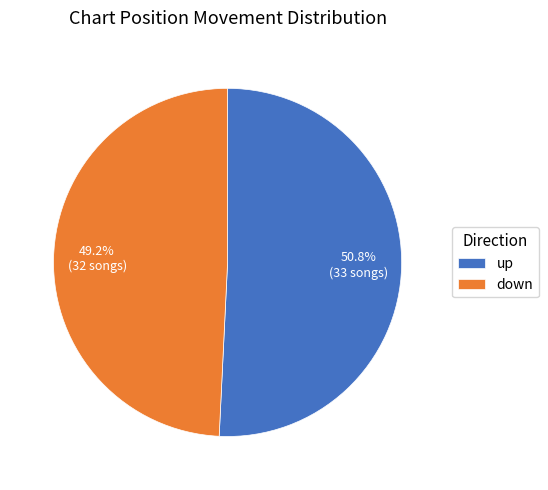

What is the largest slice in the pie chart?

up